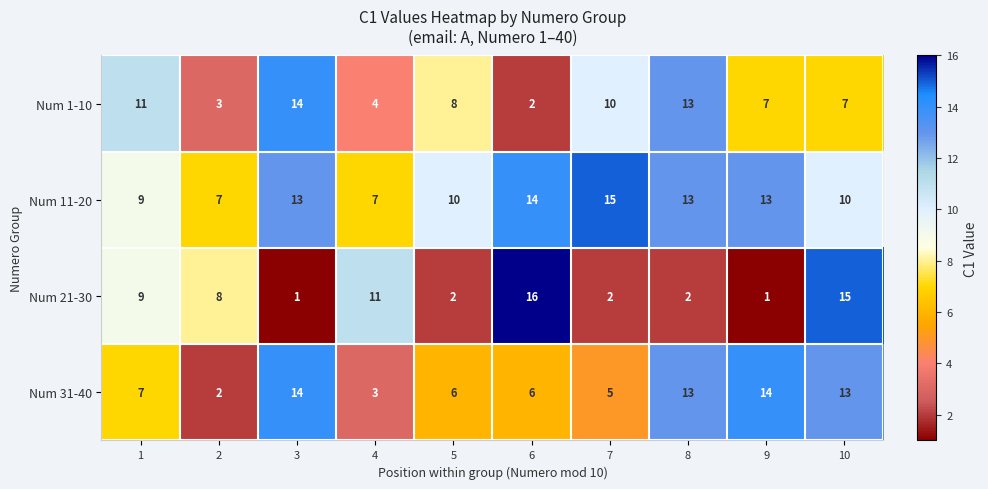

Rank the series at 9 from lowest to highest value.

Num 21-30, Num 1-10, Num 11-20, Num 31-40